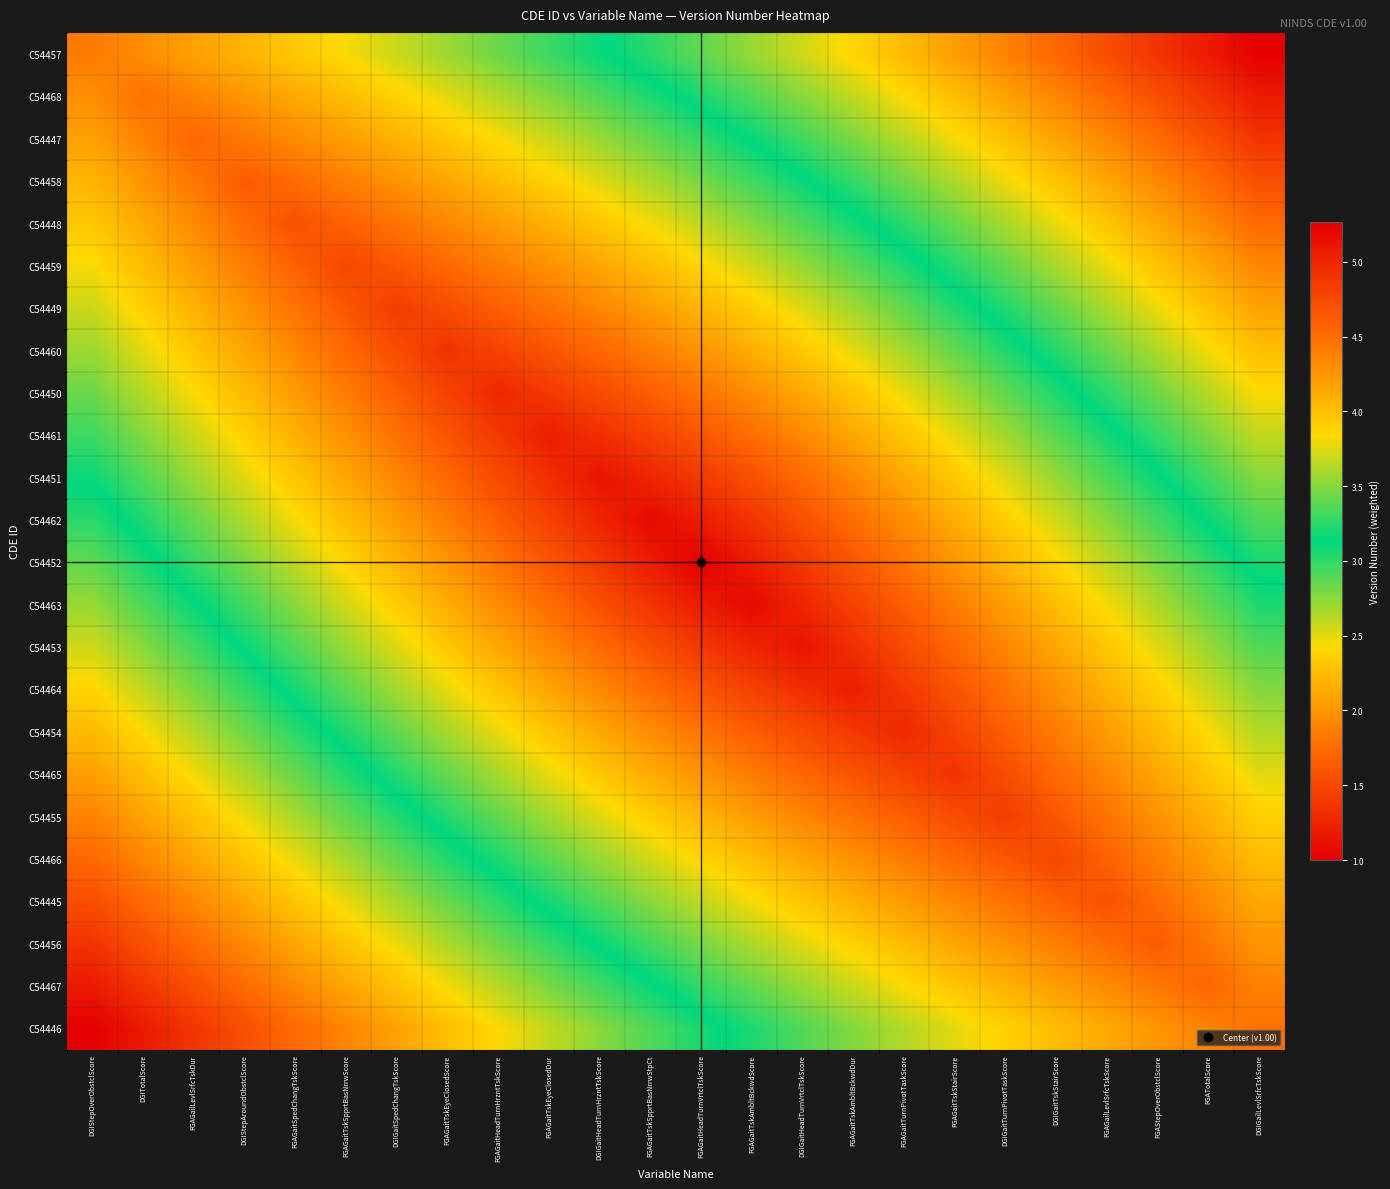

What is the spread (max minus min) of values at DGIStepOverObstclScore?

3.4